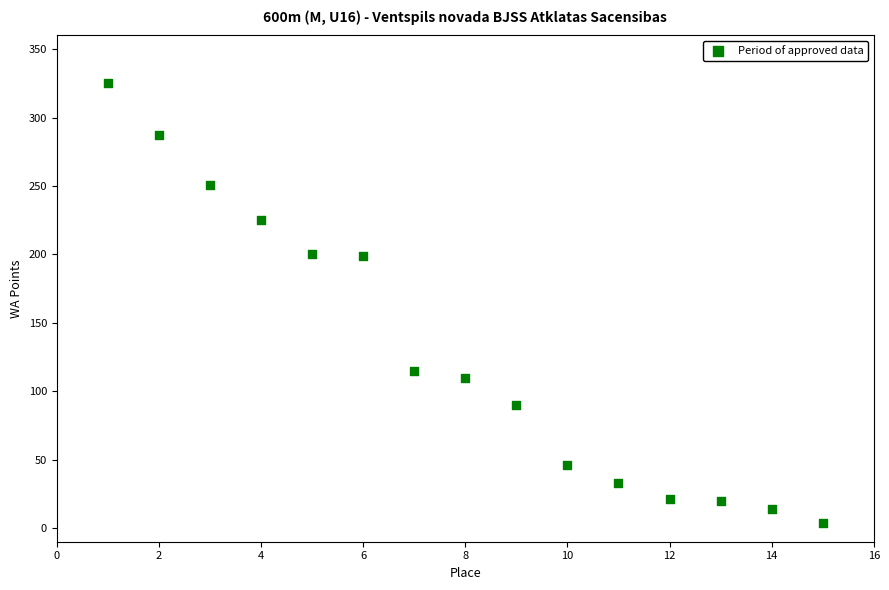

What is the range of X values (max minus min)?

14